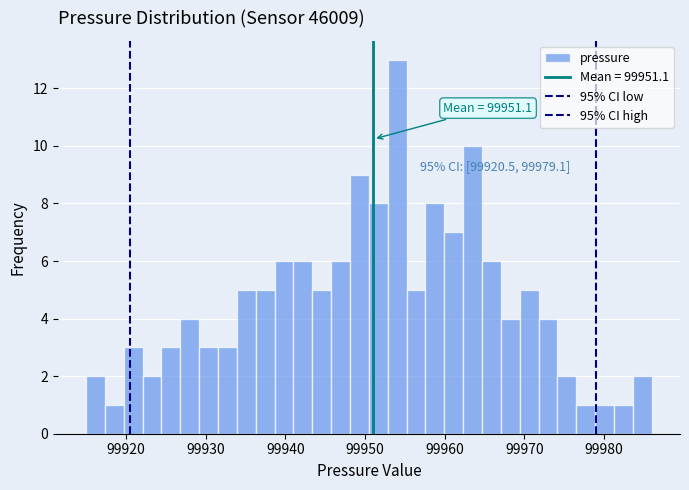

Read against the x-axis, roughly where is the centre of the tallest bar?

99954